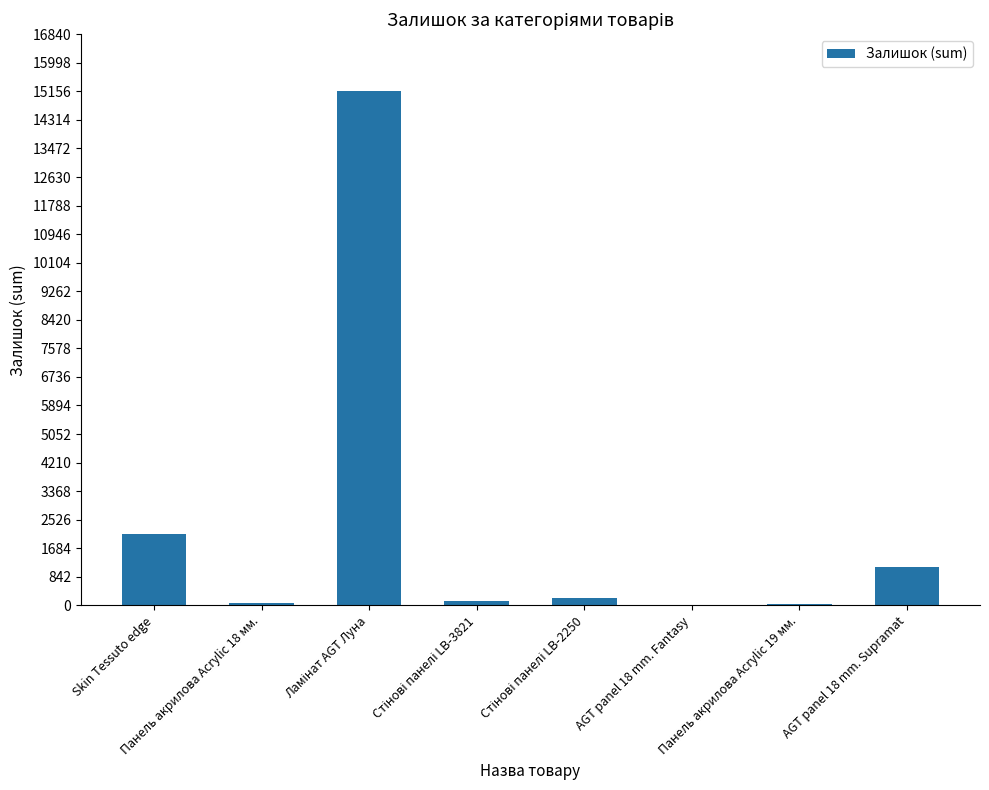

At which label is the value closest to 7592?

Skin Tessuto edge